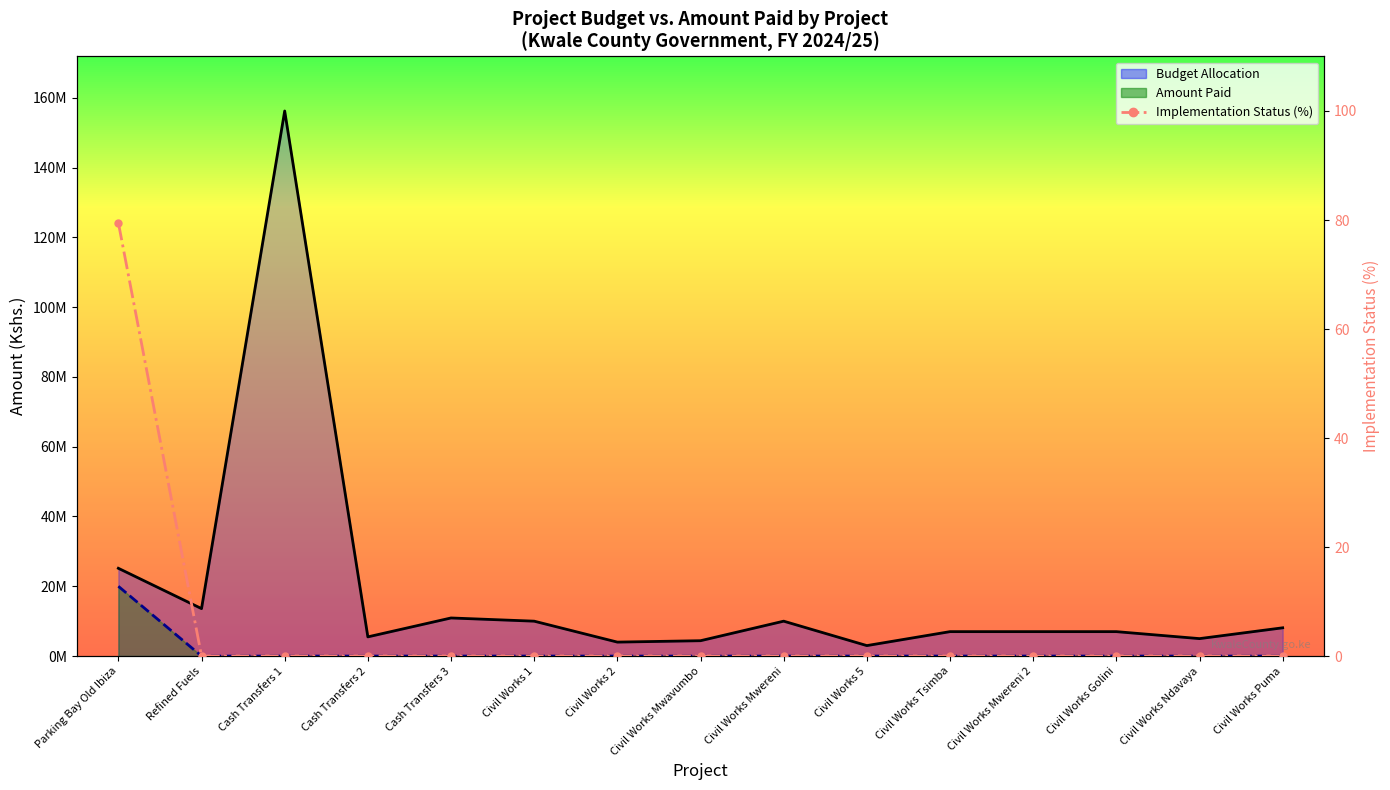

True or false: Budget Allocation (Kshs.) and Implementation Status (%) intersect in this chart.

False